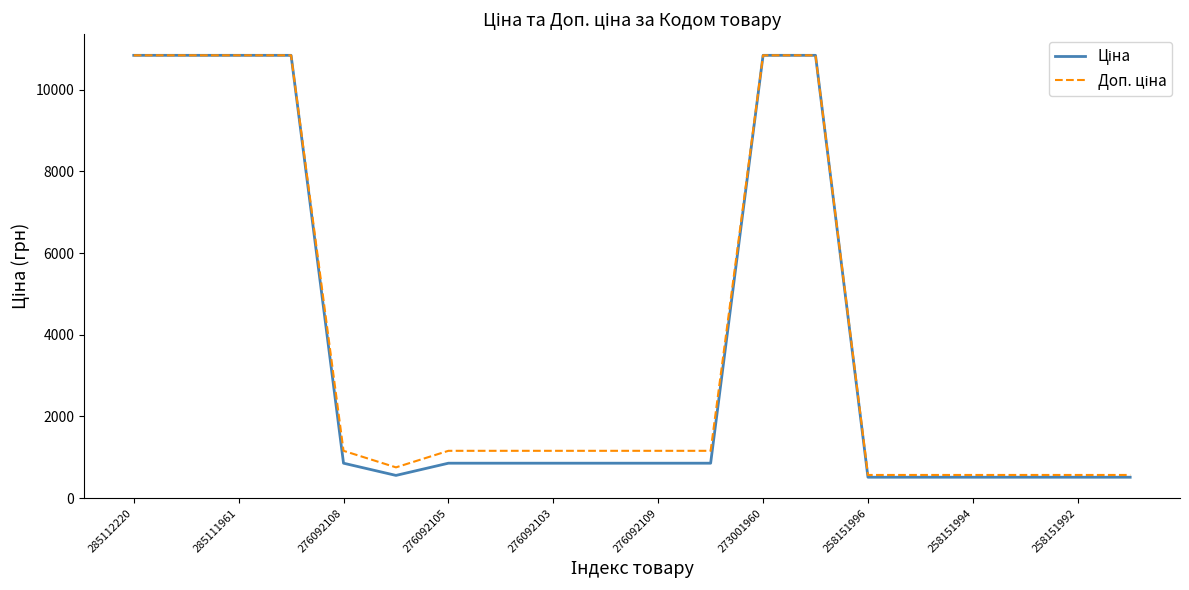

How many lines are shown in the chart?

2